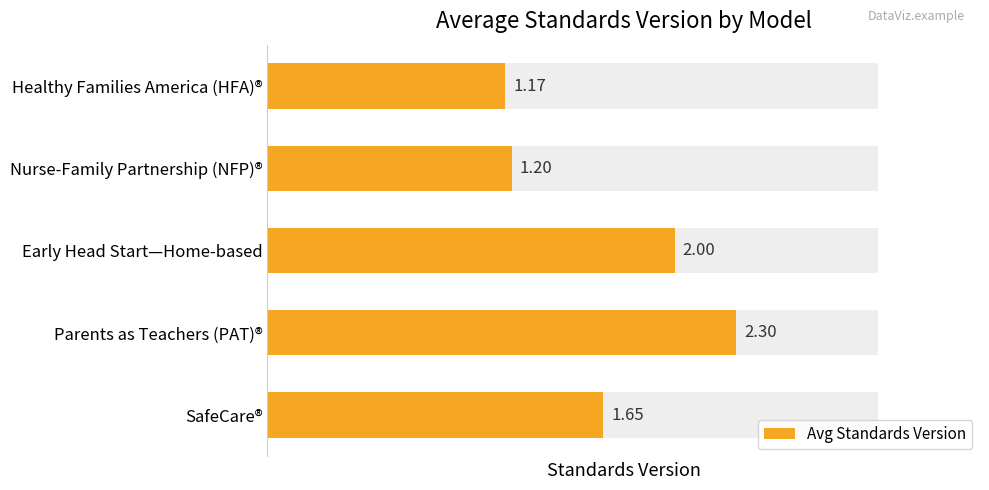

Rank the categories by value from highest to lowest.

Parents as Teachers (PAT)®, Early Head Start—Home-based, SafeCare®, Nurse-Family Partnership (NFP)®, Healthy Families America (HFA)®